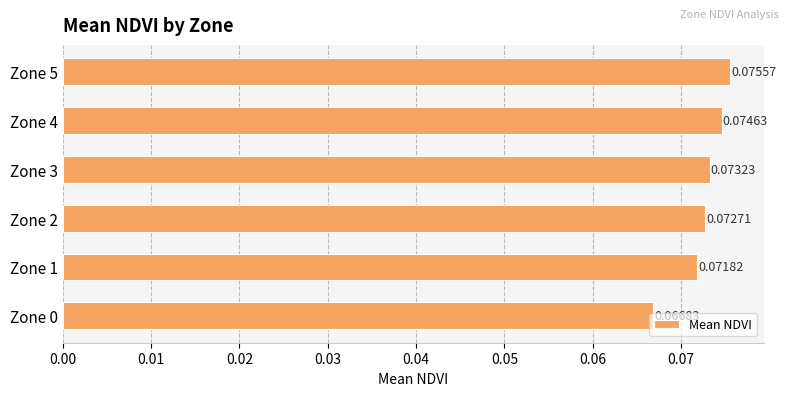

Rank the categories by value from lowest to highest.

Zone 0, Zone 1, Zone 2, Zone 3, Zone 4, Zone 5